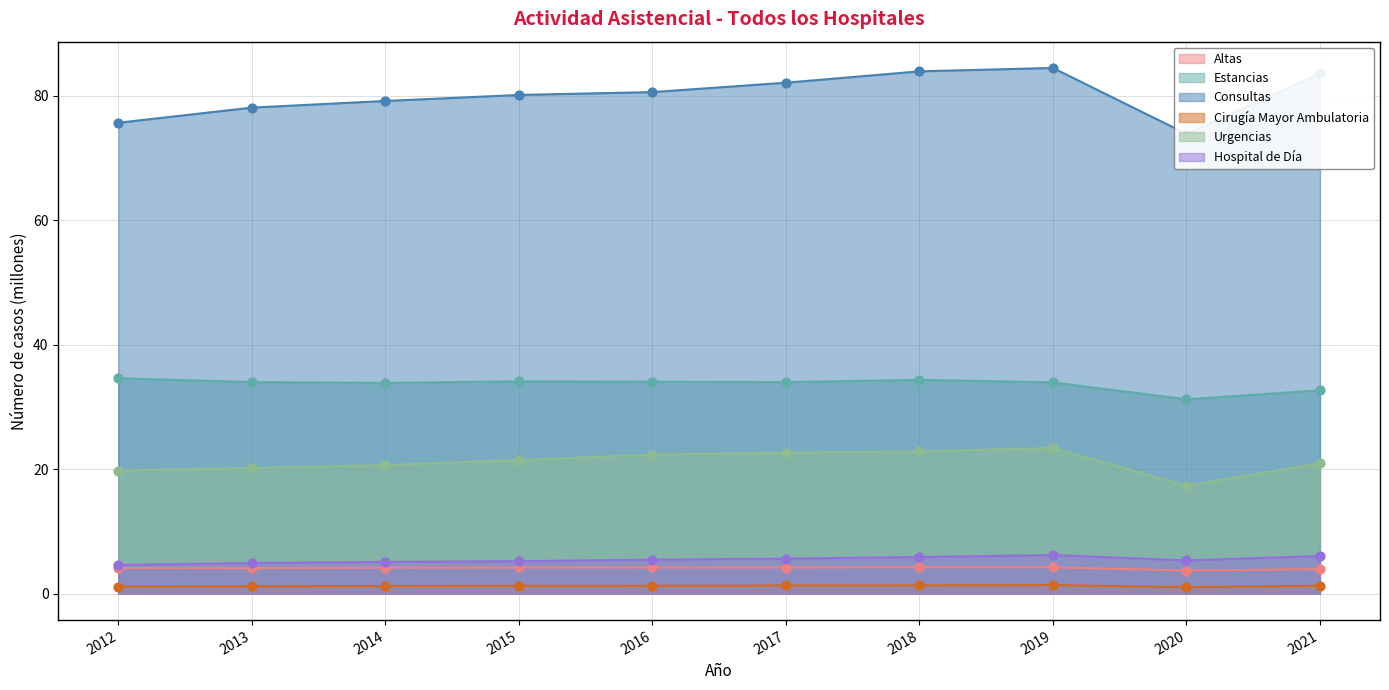

Which series contains the highest Y value?

Consultas